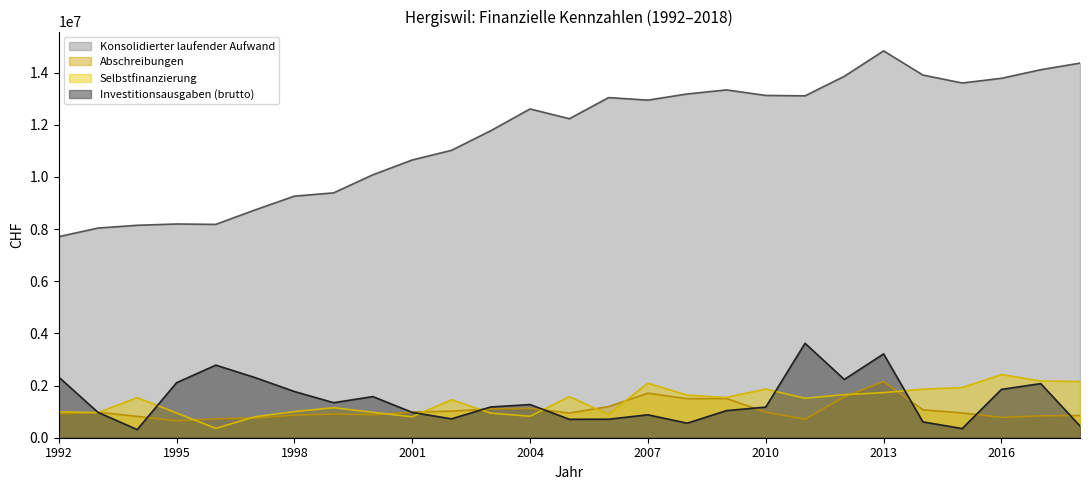

Is it true that Investitionsausgaben (brutto) equals 190803 at 2005?

False